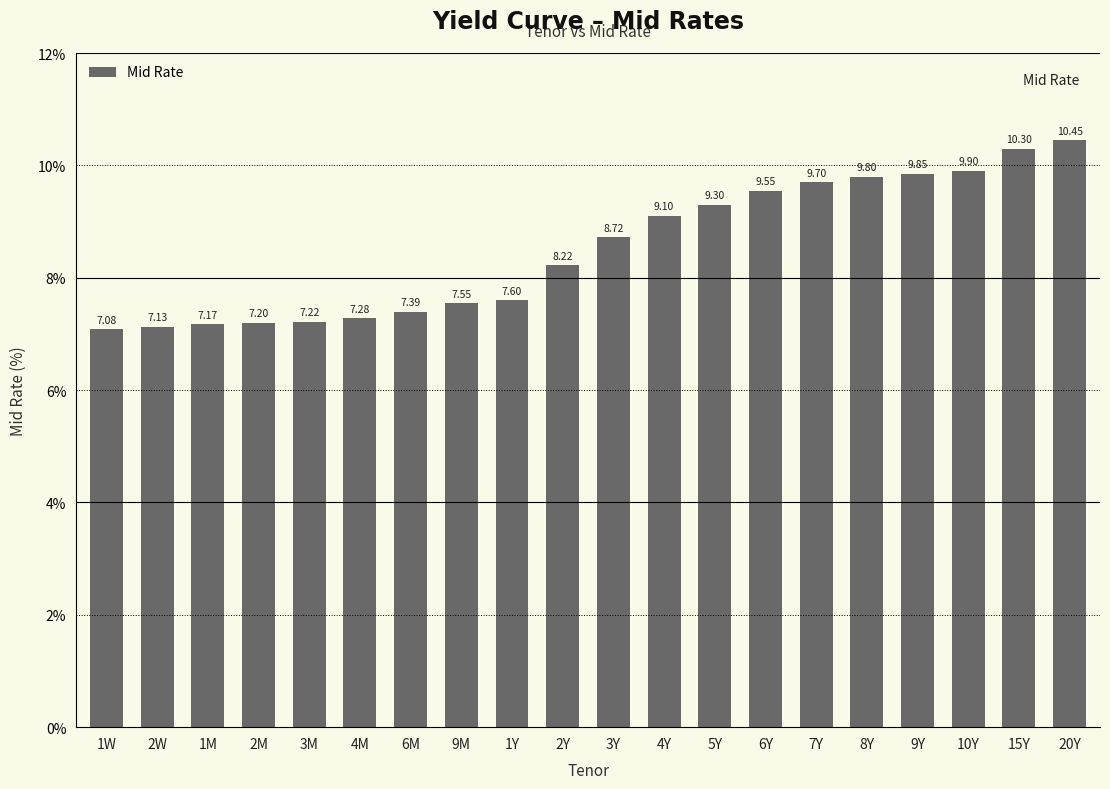

How many values are below 8?

9